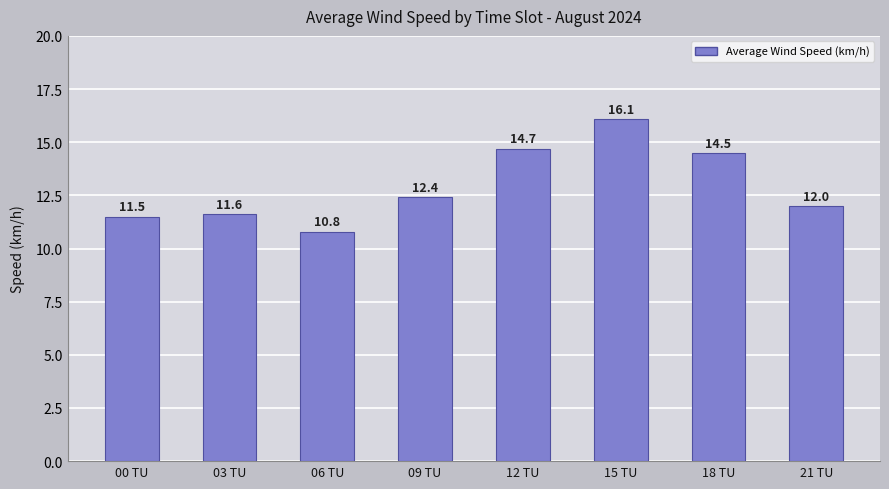

What is the difference between the values at 09 TU and 18 TU?

2.1